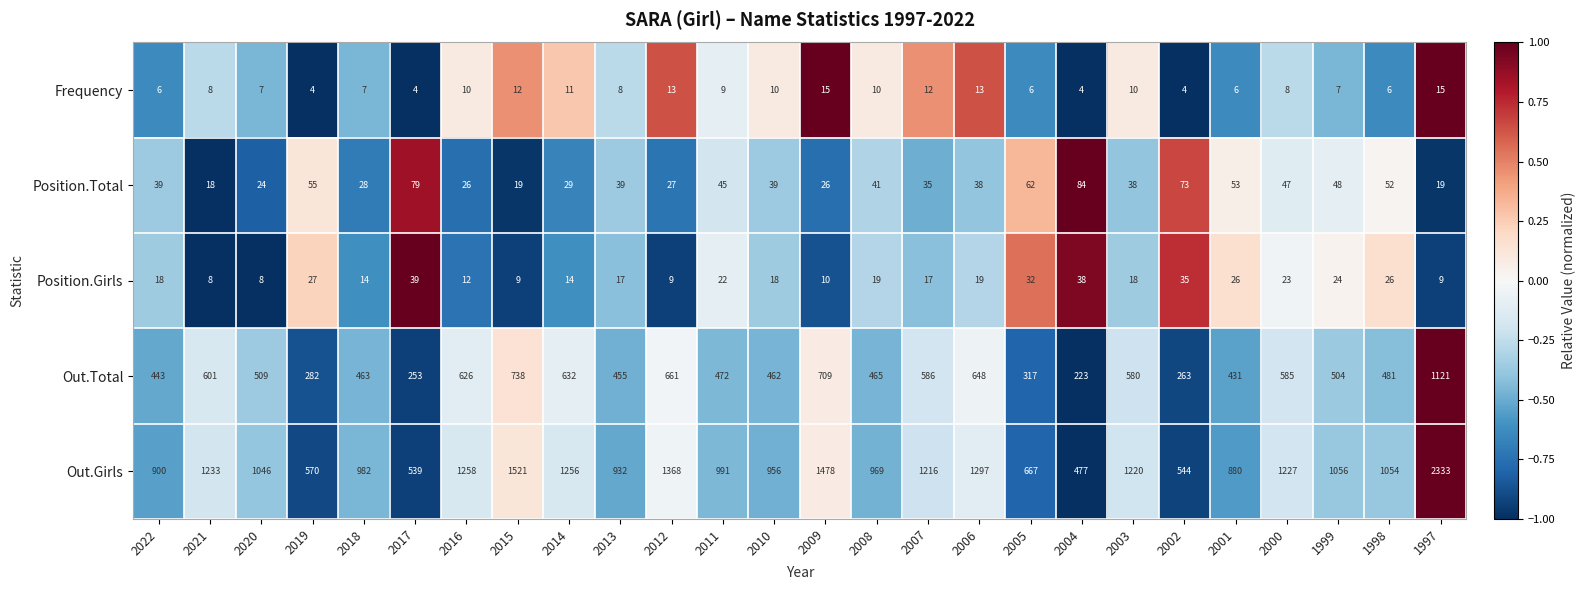

What is the average value of the Position.Girls series?

20